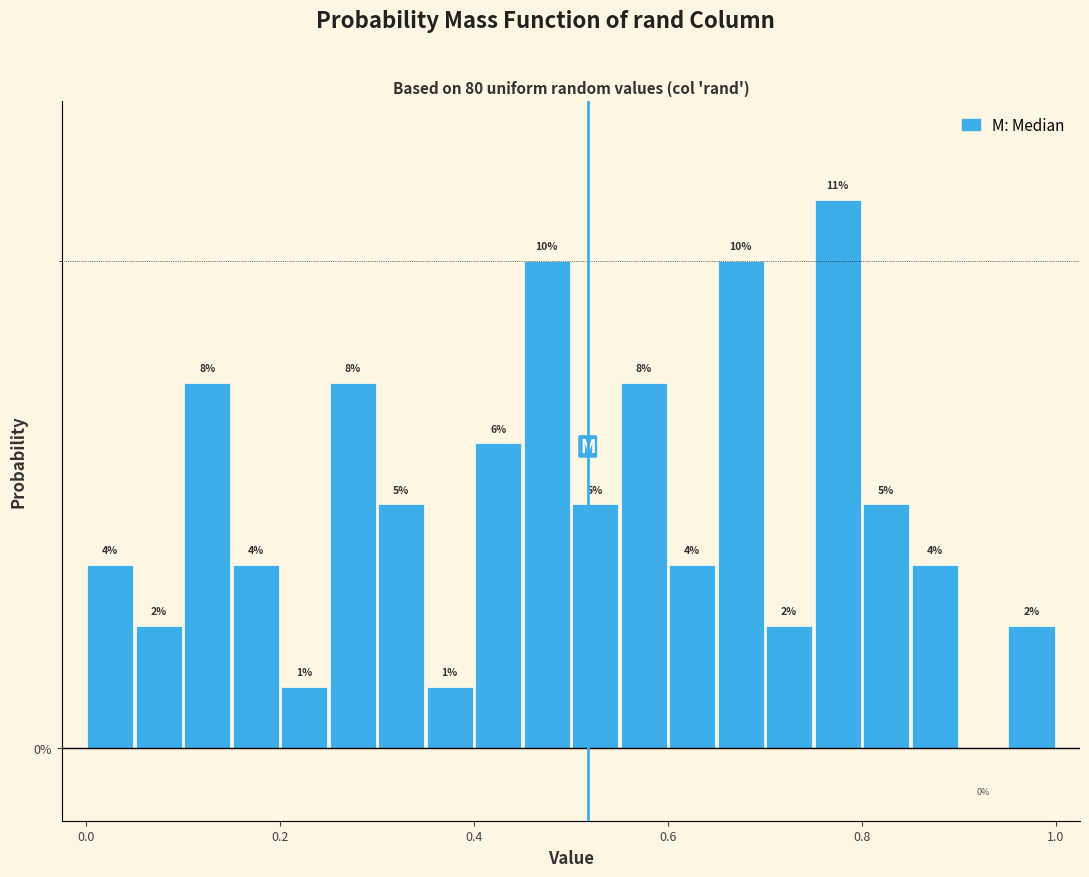

Read against the x-axis, roughly where is the centre of the tallest bar?

0.78